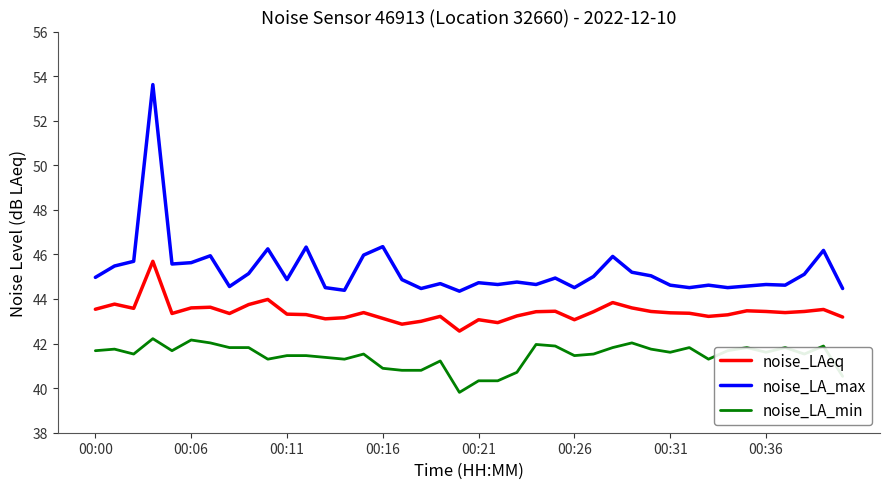

What is the maximum value shown in the chart?

53.6